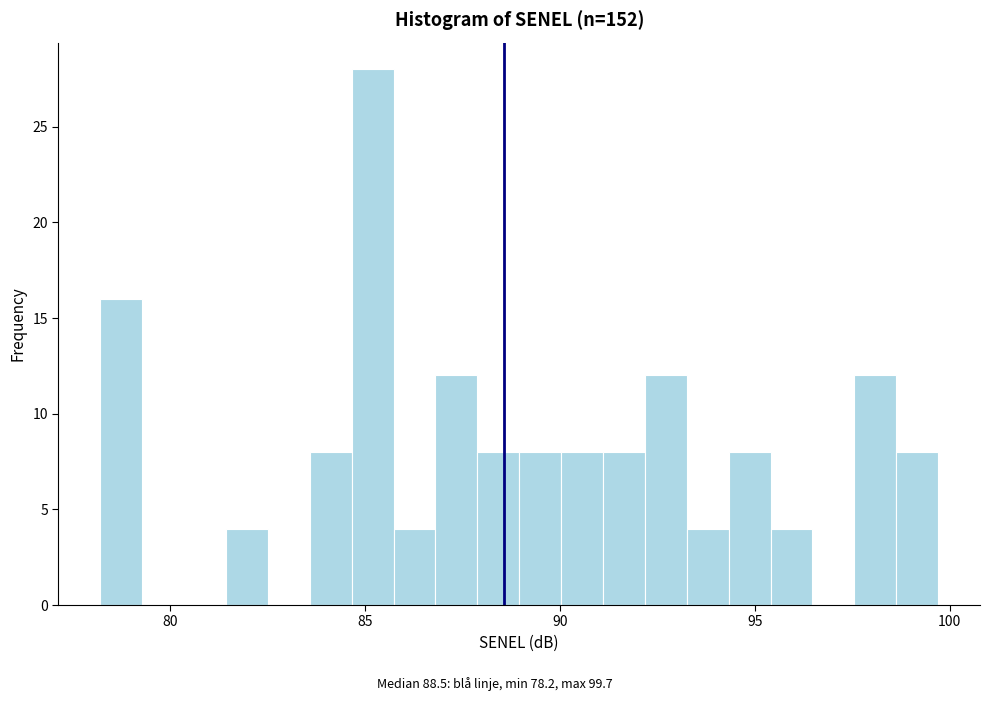

Read against the x-axis, roughly where is the centre of the tallest bar?

85.0